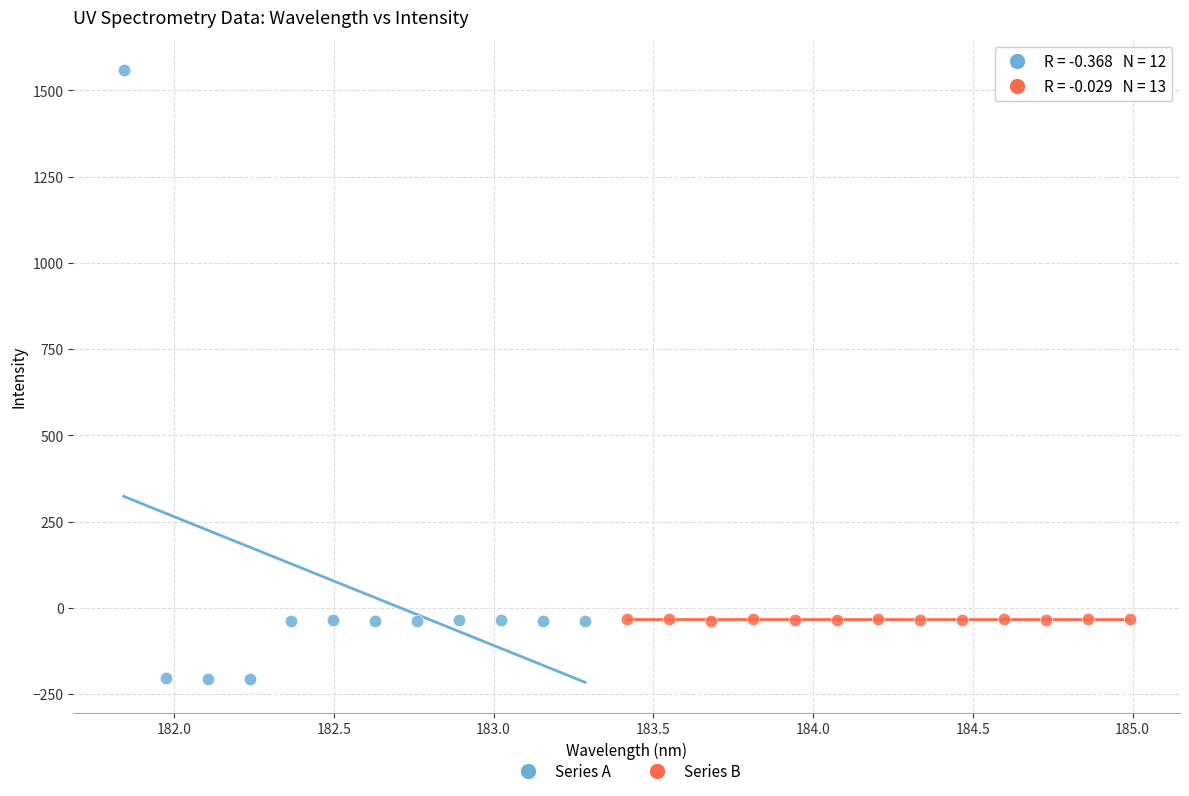

Which series contains the lowest Y value?

Series A